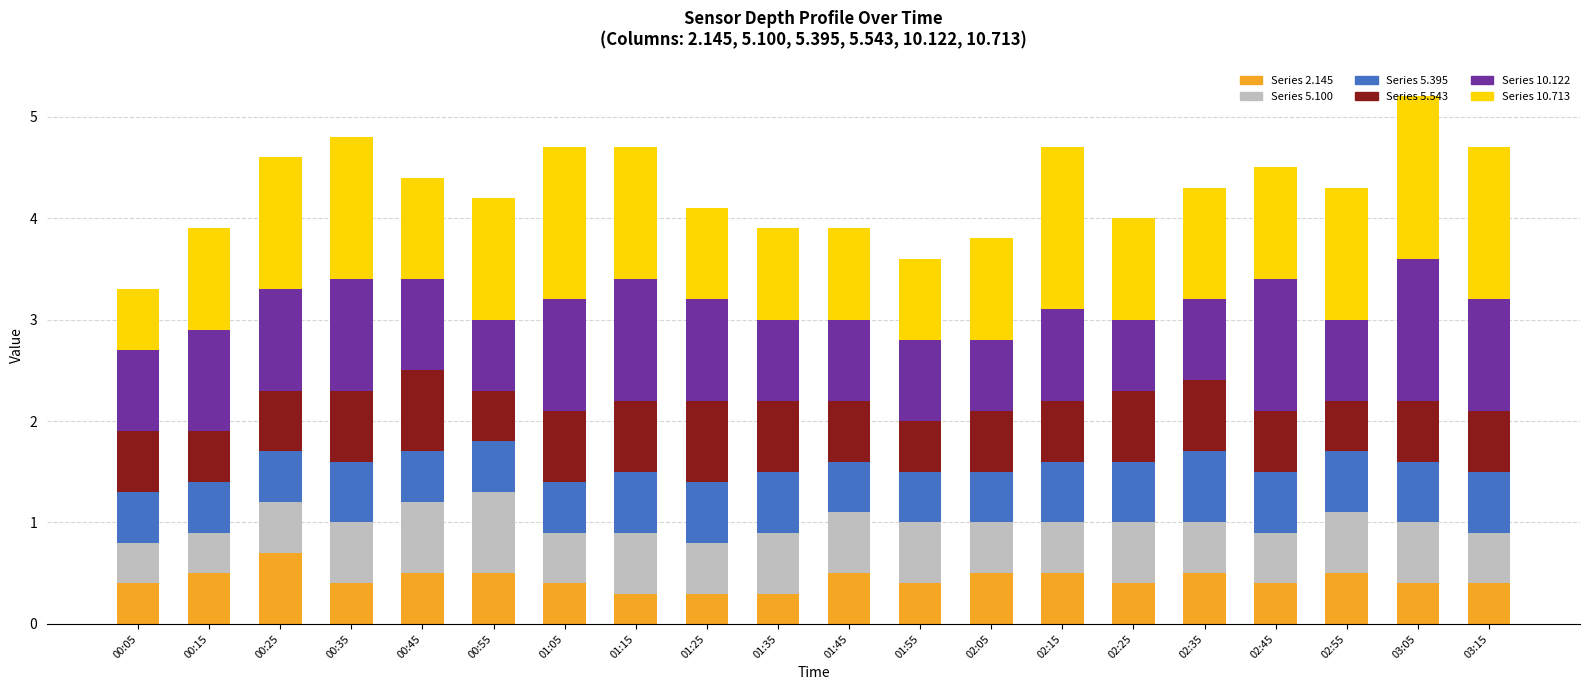

Which category has the highest value in the Series 2.145 series?

00:25